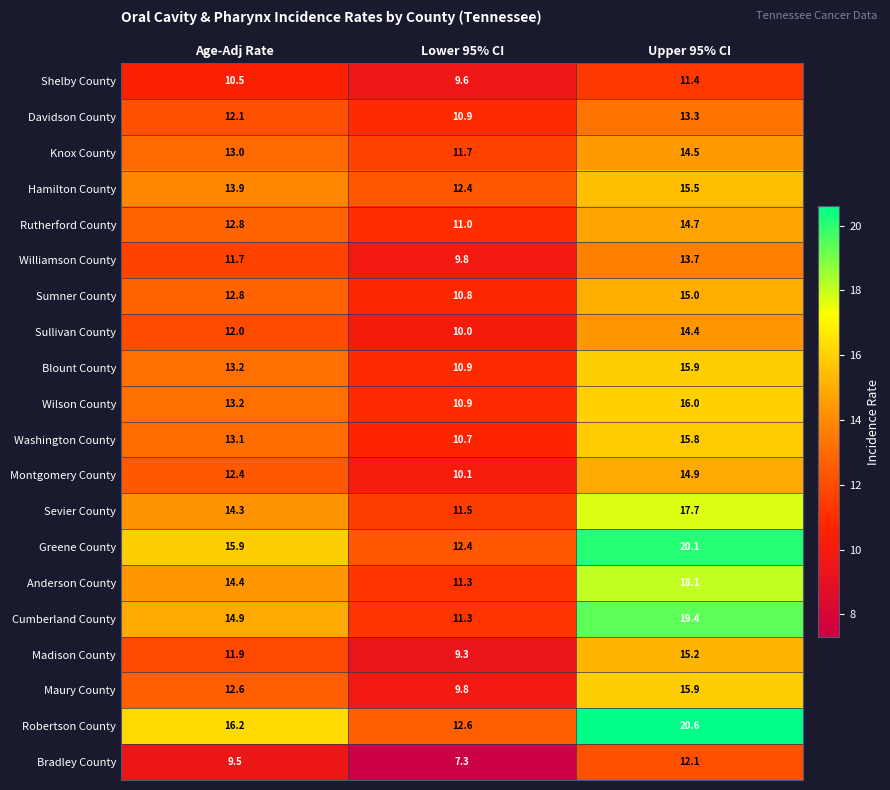

What is the lowest value of the Sumner County series?

10.8